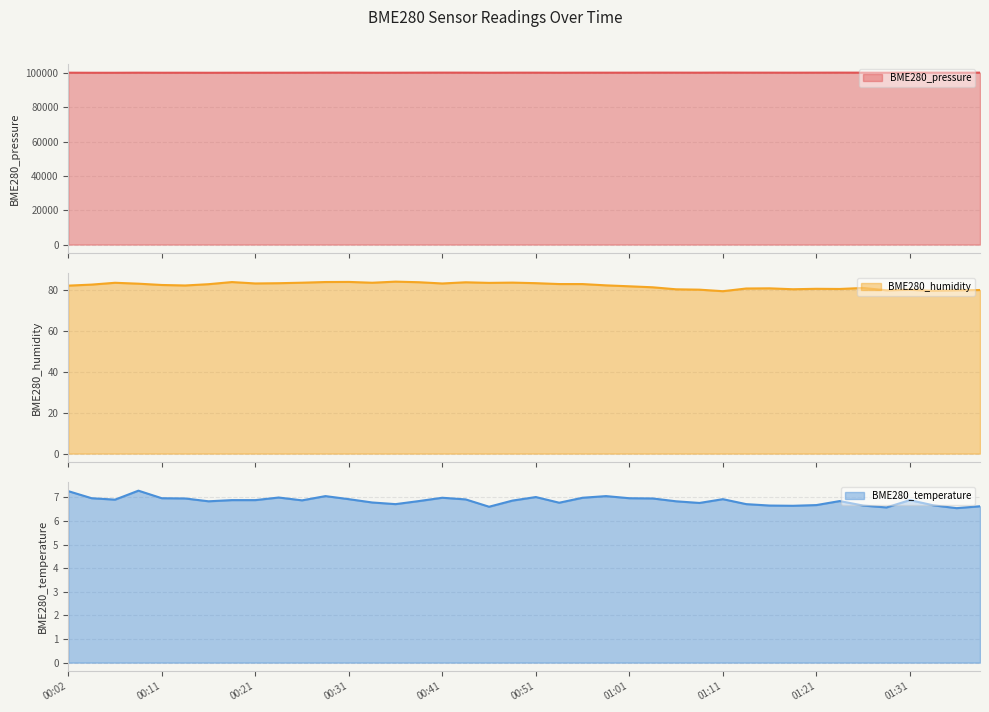

What is the label of the 11th point from the left?

00:26